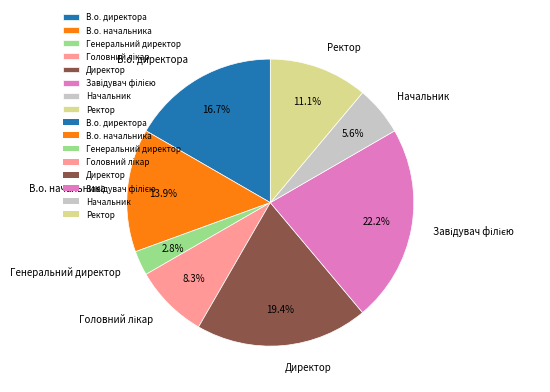

To the nearest percent, what is the average slice percentage?

12%